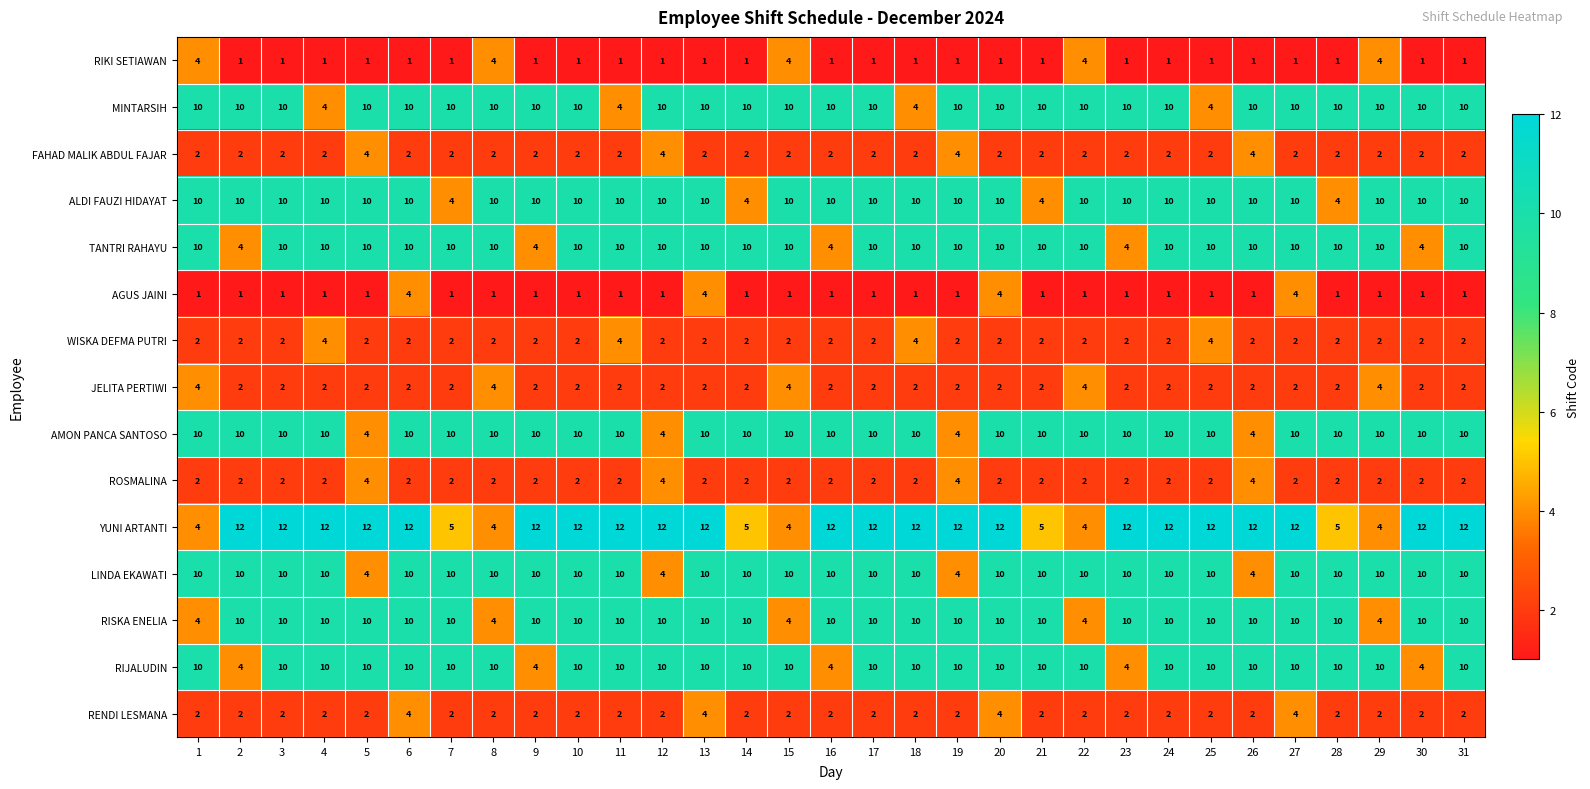

Which series has the largest range (max minus min)?

YUNI ARTANTI